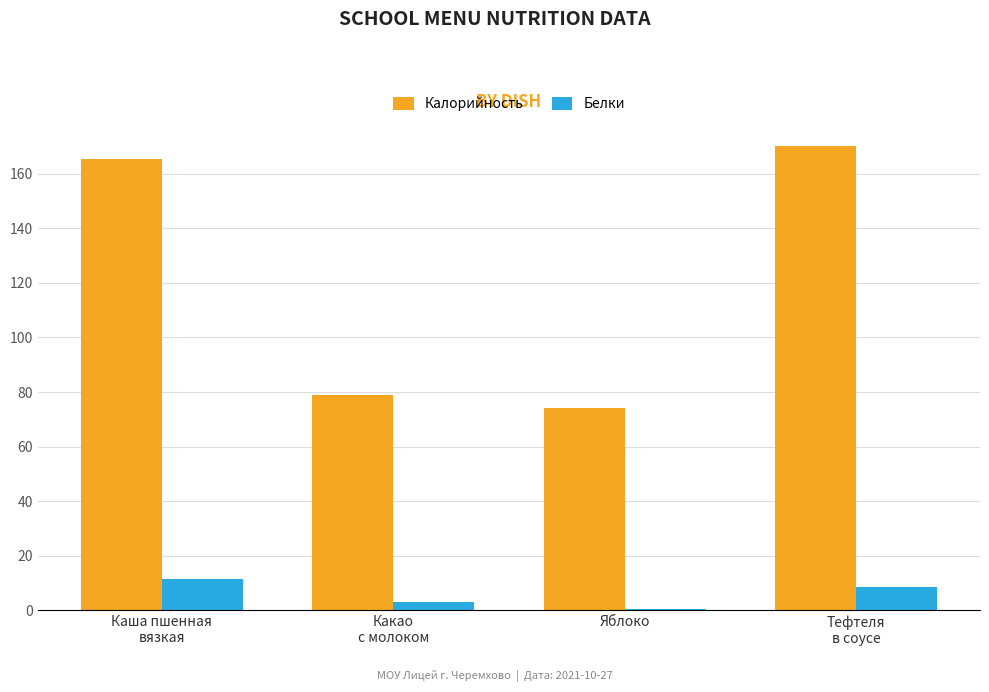

What is the greatest value displayed?

170.0